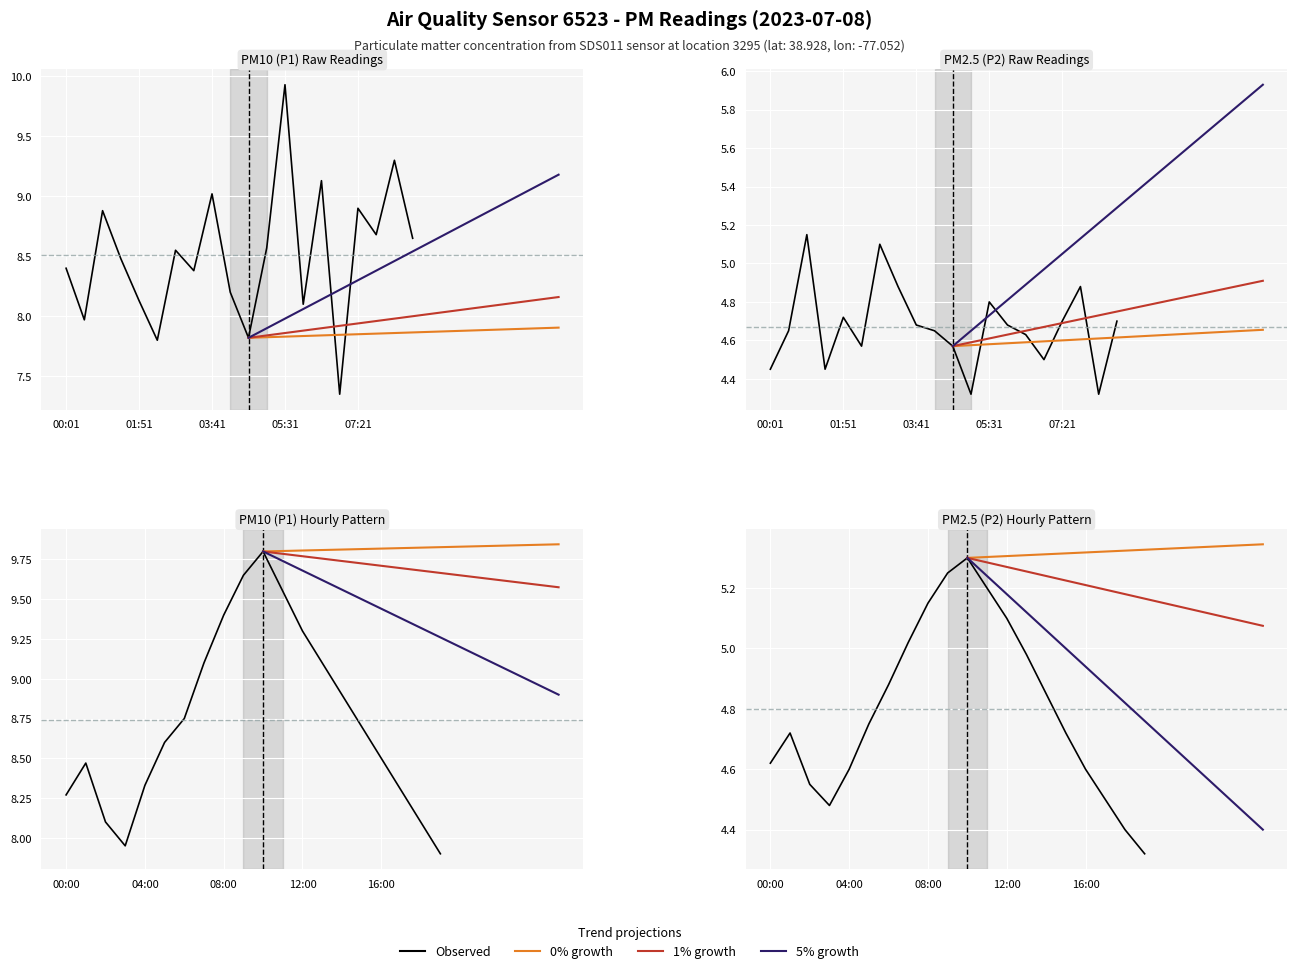

What is the value of the P1 point at the 15th from the left?

9.1